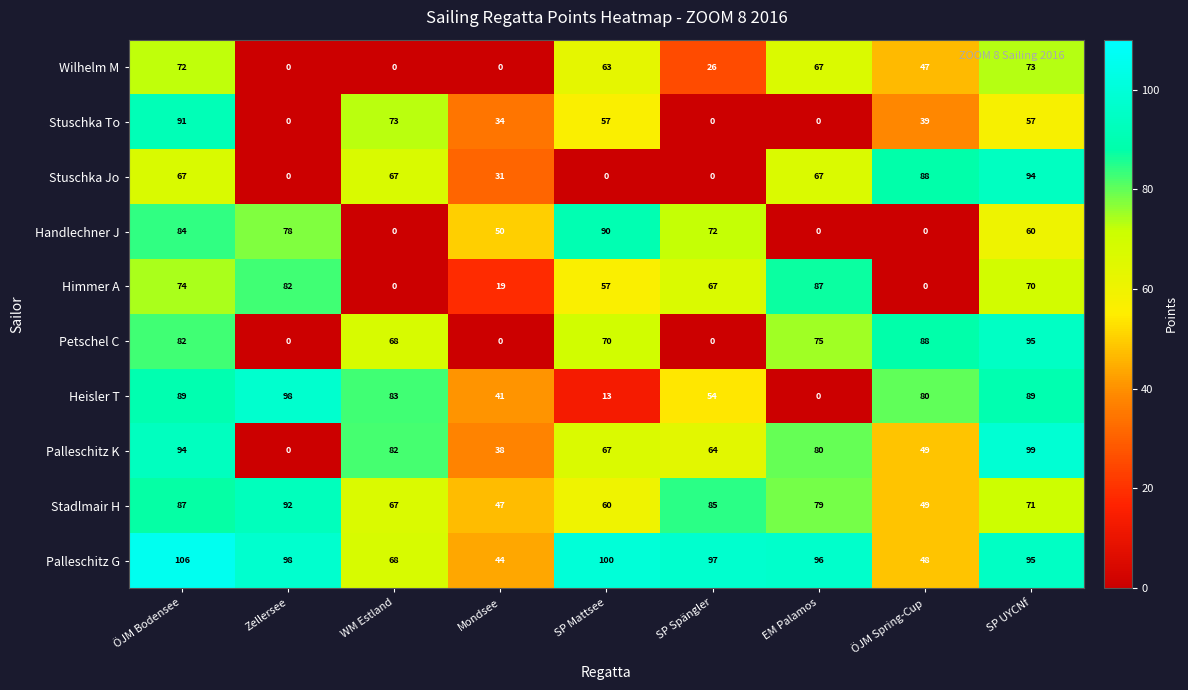

Where is Himmer A nearest to the value 43?

SP Mattsee